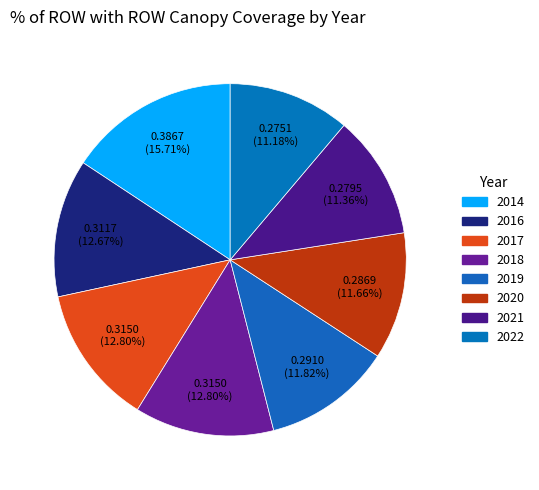

How many segments does this pie chart have?

8